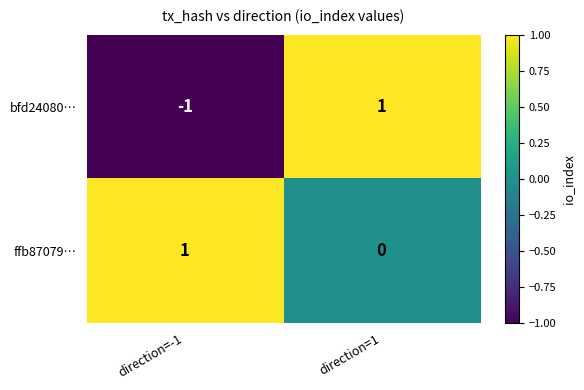

Rank the series by their average value, from lowest to highest.

bfd24080…, ffb87079…